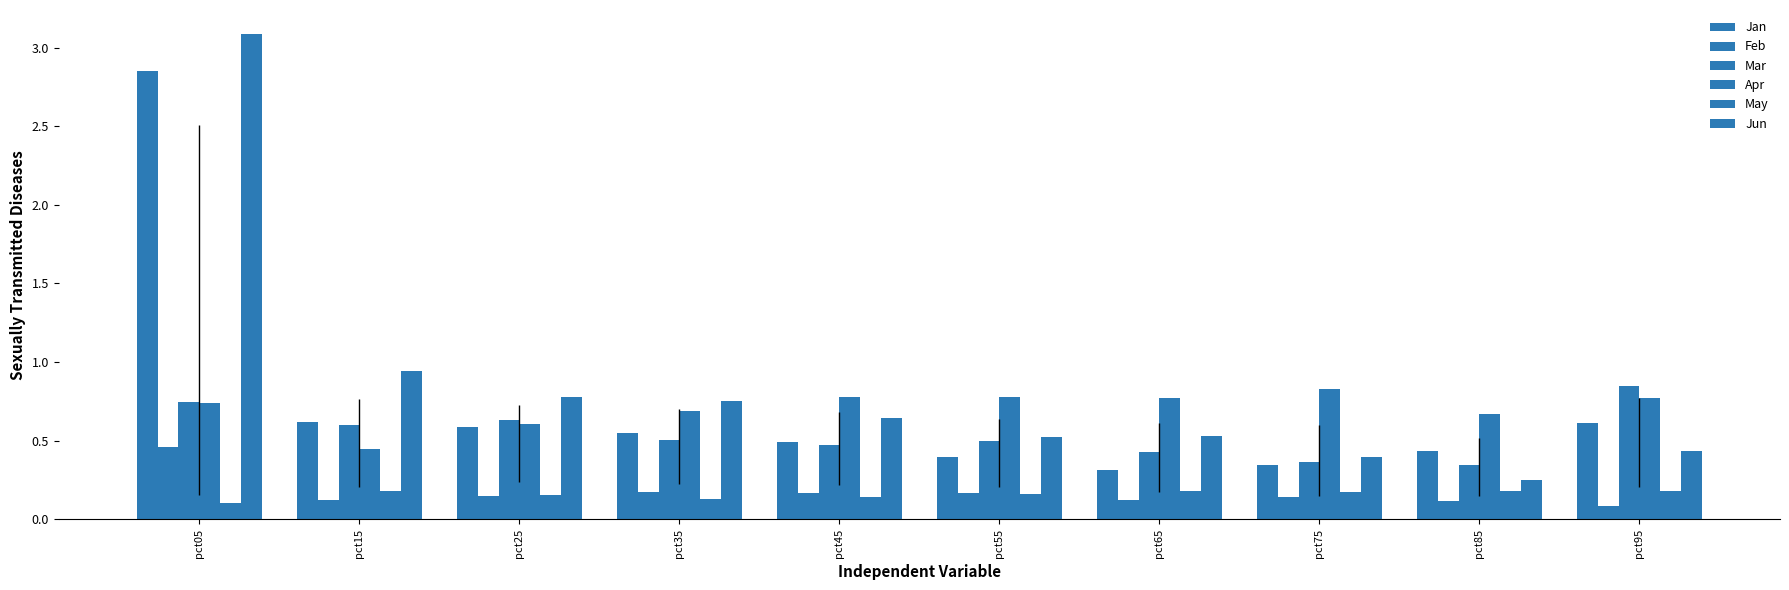

At which category is the sum across all series the highest?

pct05